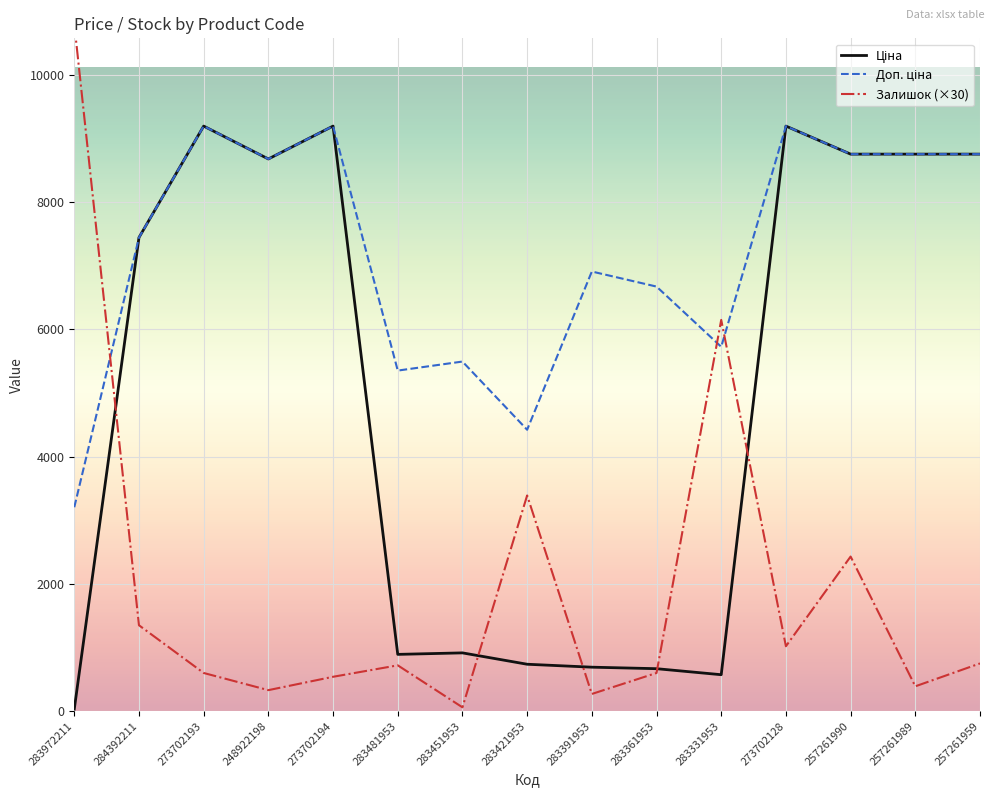

What value does the Доп. ціна series have at 257261989?

8755.5